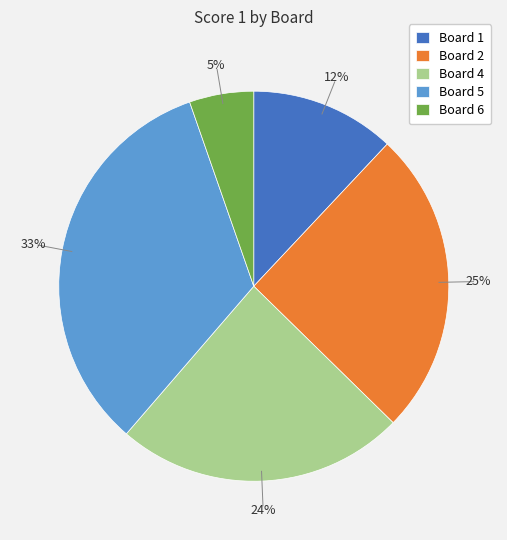

Do Board 2 and Board 5 together represent more than half of the pie?

Yes